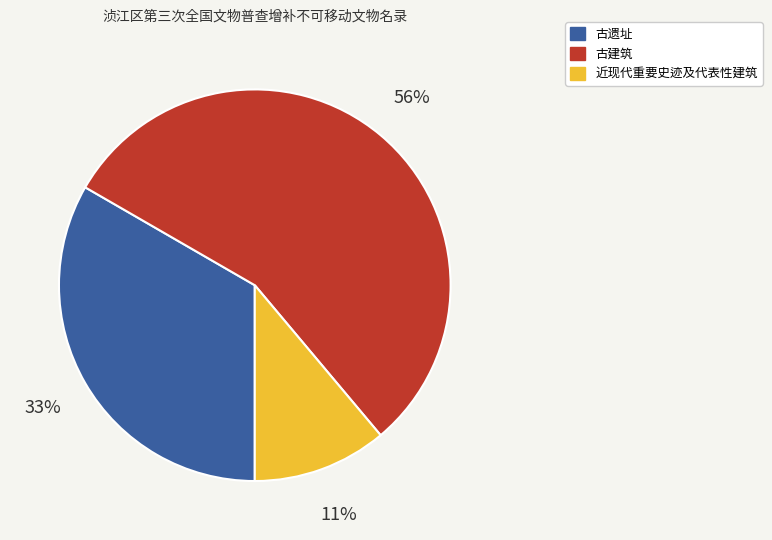

Approximately how many times larger is the value at 古遗址 compared to 近现代重要史迹及代表性建筑?

3.0